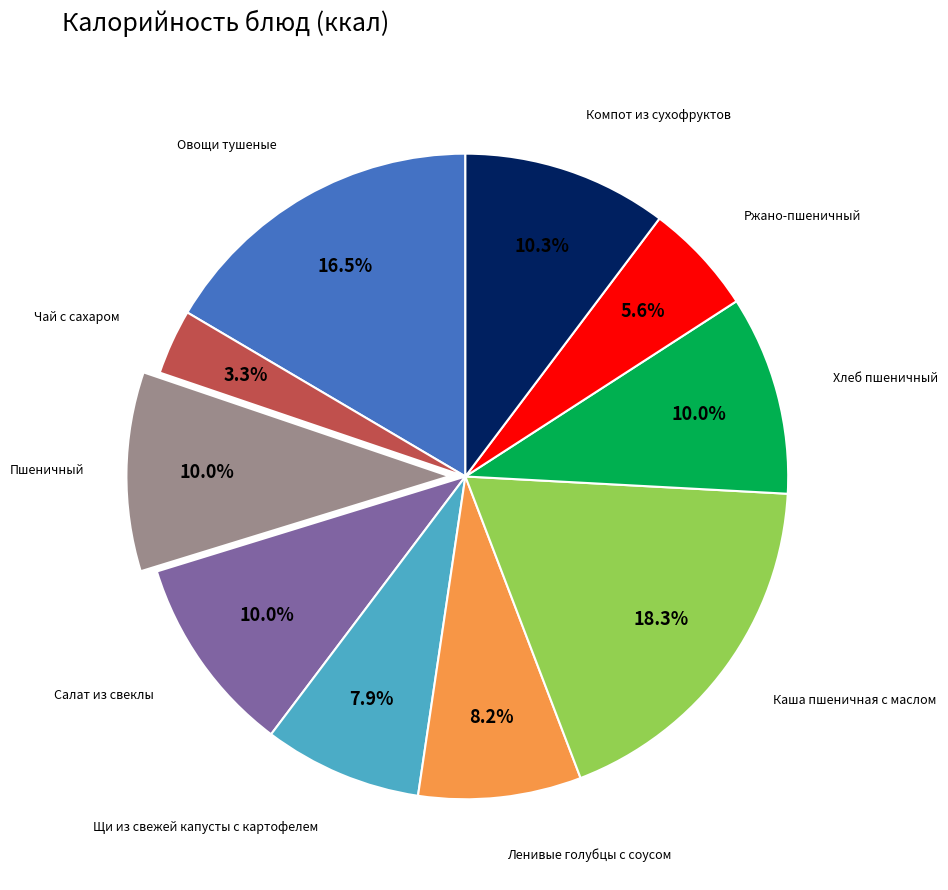

Does any single category account for the majority?

No